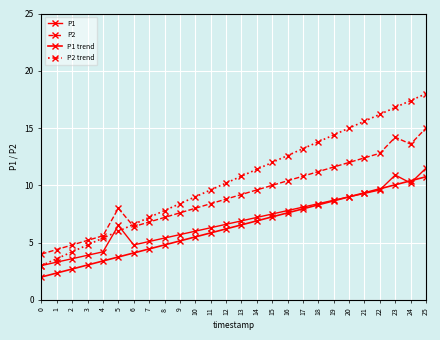

At 19, list the series in order from largest to smallest.

P2 trend, P2, P1, P1 trend